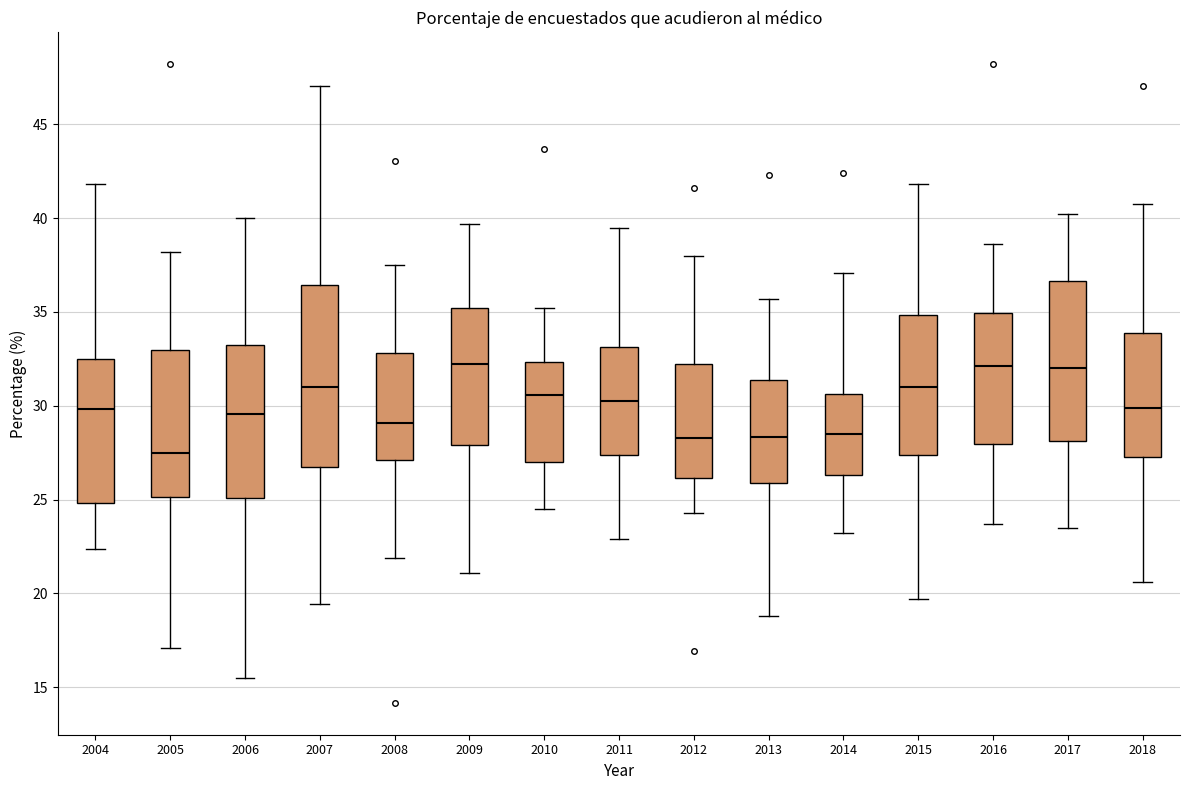

Reading left to right, read every box against the y-axis: the position of its median line, the range the box covers, and the ends of its whiskers. The values are not printed on the chart, so give them approximately, as read against the axis.

2004: median 30.0, box 25.0 to 32.5, whiskers 22.5 to 42.0
2005: median 27.5, box 25.0 to 33.0, whiskers 17.0 to 38.0
2006: median 29.5, box 25.0 to 33.0, whiskers 15.5 to 40.0
2007: median 31.0, box 27.0 to 36.5, whiskers 19.5 to 47.0
2008: median 29.0, box 27.0 to 33.0, whiskers 22.0 to 37.5
2009: median 32.0, box 28.0 to 35.0, whiskers 21.0 to 39.5
2010: median 30.5, box 27.0 to 32.5, whiskers 24.5 to 35.0
2011: median 30.0, box 27.5 to 33.0, whiskers 23.0 to 39.5
2012: median 28.5, box 26.0 to 32.0, whiskers 24.5 to 38.0
2013: median 28.5, box 26.0 to 31.5, whiskers 19.0 to 35.5
2014: median 28.5, box 26.5 to 30.5, whiskers 23.0 to 37.0
2015: median 31.0, box 27.5 to 35.0, whiskers 19.5 to 42.0
2016: median 32.0, box 28.0 to 35.0, whiskers 23.5 to 38.5
2017: median 32.0, box 28.0 to 36.5, whiskers 23.5 to 40.0
2018: median 30.0, box 27.5 to 34.0, whiskers 20.5 to 41.0